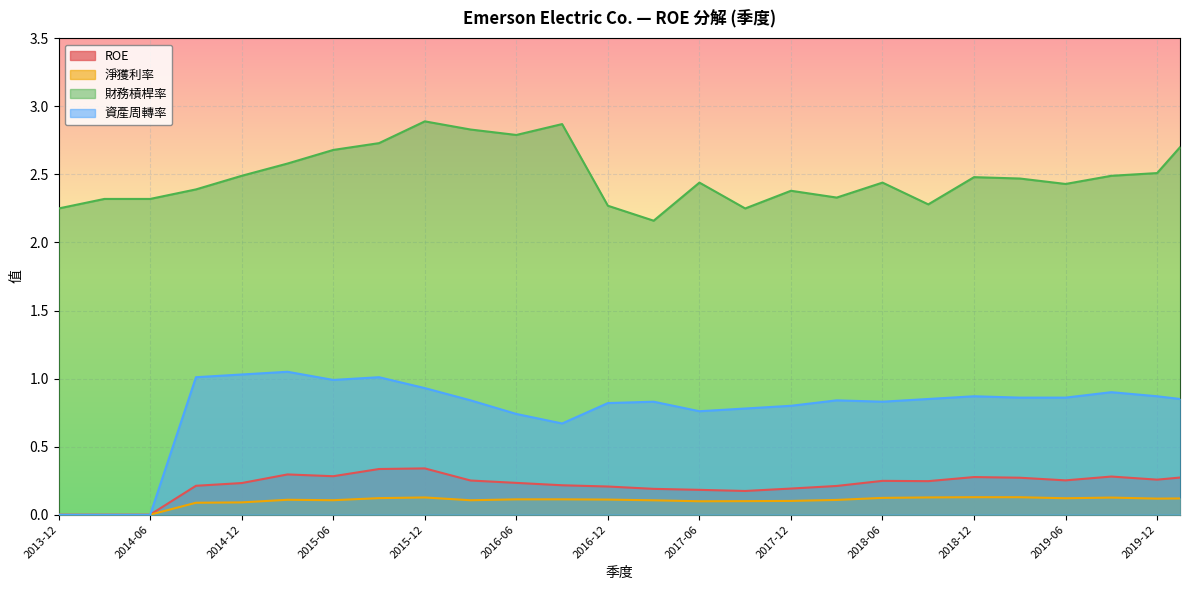

What is the spread (max minus min) of values at 2013-12?

2.2